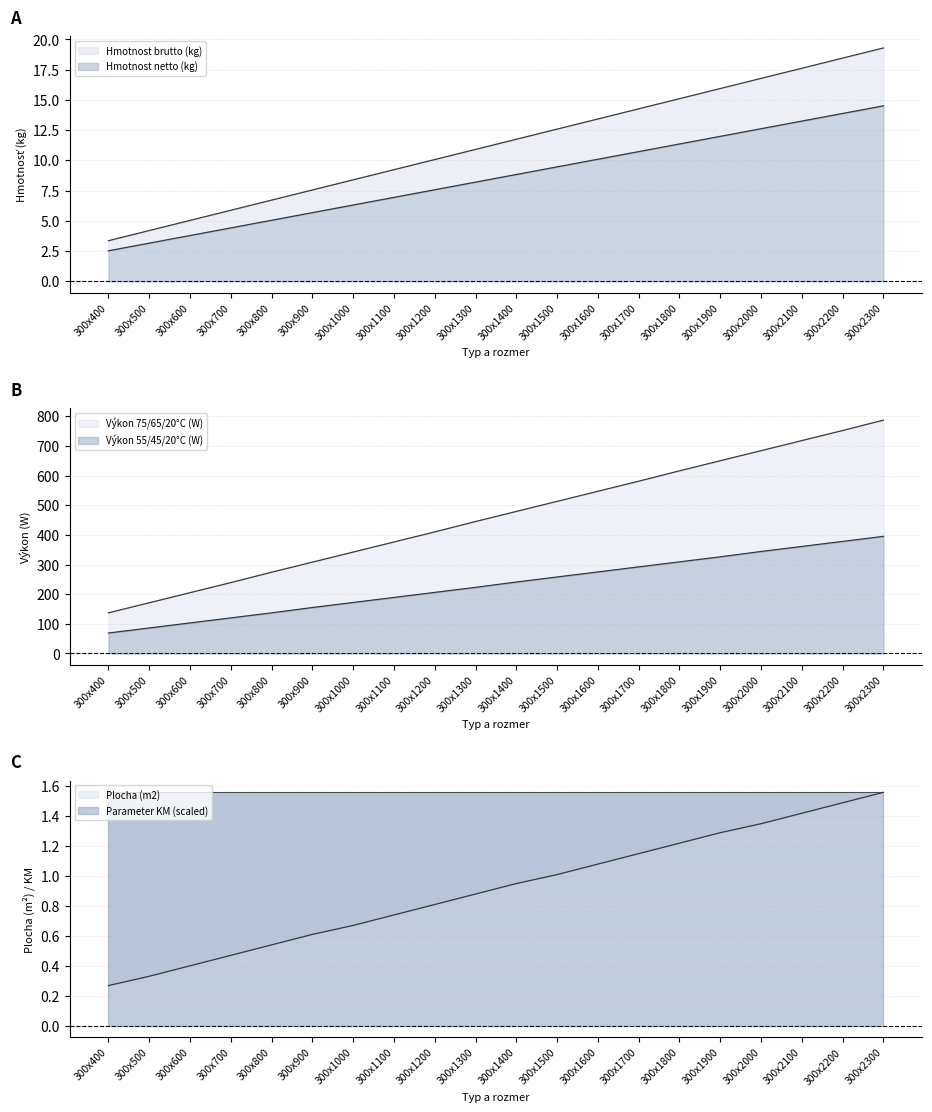

Reading right to left, extract all data points from this chart.

Hmotnost netto (kg): 14.5	13.9	13.3	12.6	12.0	11.4	10.7	10.1	9.5	8.8	8.2	7.6	6.9	6.3	5.7	5.0	4.4	3.8	3.2	2.5
Hmotnost brutto (kg): 19.3	18.5	17.6	16.8	15.9	15.1	14.3	13.4	12.6	11.7	10.9	10.1	9.2	8.4	7.6	6.7	5.9	5.0	4.2	3.4
Vykon 75/65/20C (W): 787.0	752.0	718.0	684.0	650.0	616.0	581.0	547.0	513.0	479.0	445.0	410.0	376.0	342.0	308.0	274.0	239.0	205.0	171.0	137.0
Vykon 55/45/20C (W): 395.0	378.0	361.0	344.0	326.0	309.0	292.0	275.0	258.0	241.0	223.0	206.0	189.0	172.0	155.0	137.0	120.0	103.0	86.0	69.0
Plocha (m2): 1.6	1.5	1.4	1.4	1.3	1.2	1.1	1.1	1.0	0.9	0.9	0.8	0.7	0.7	0.6	0.5	0.5	0.4	0.3	0.3